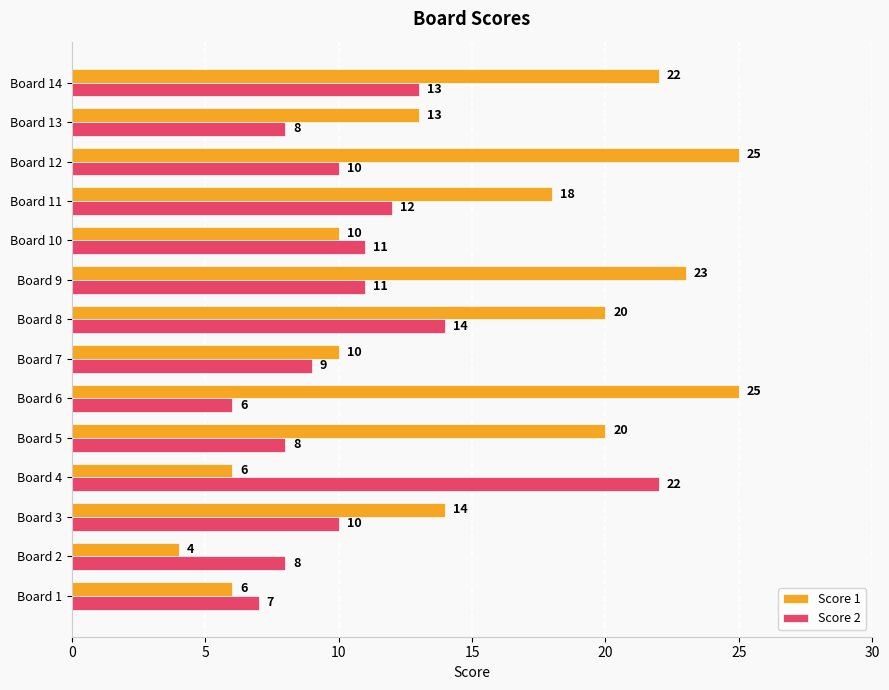

At which category does the chart reach its minimum across all series?

Board 2